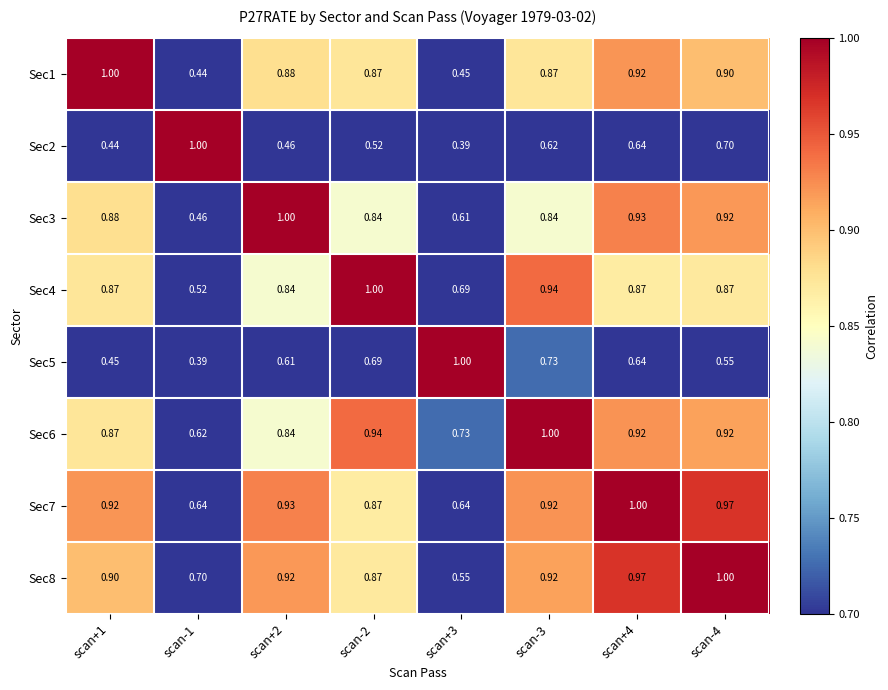

Count the number of data series in this chart.

8